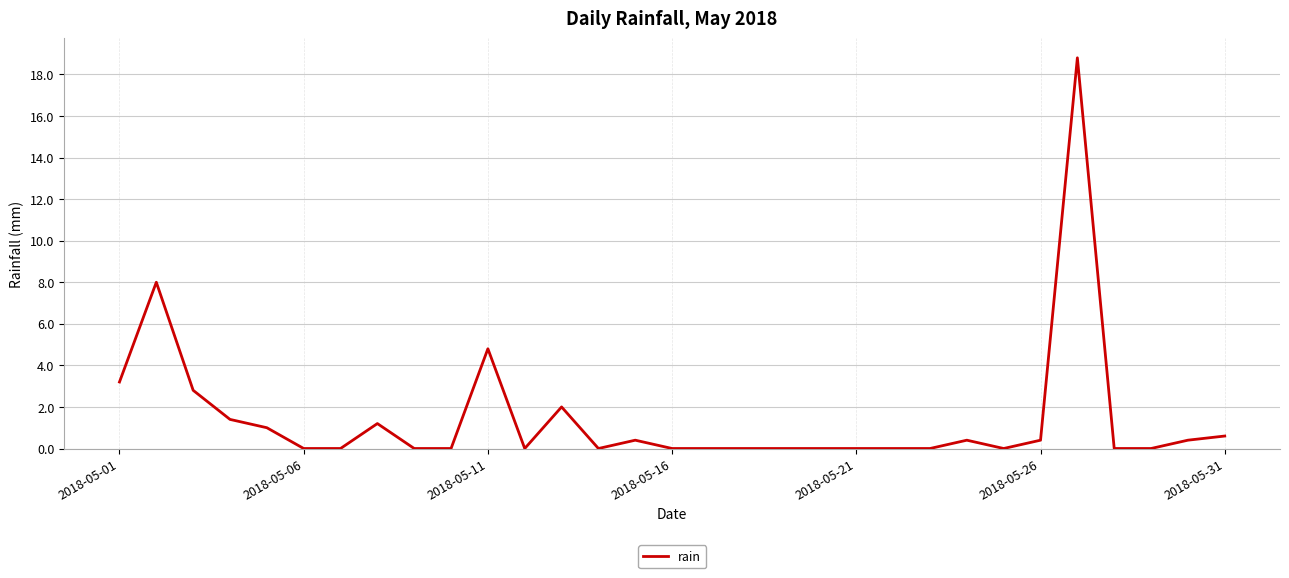

How many series are shown in this chart?

1